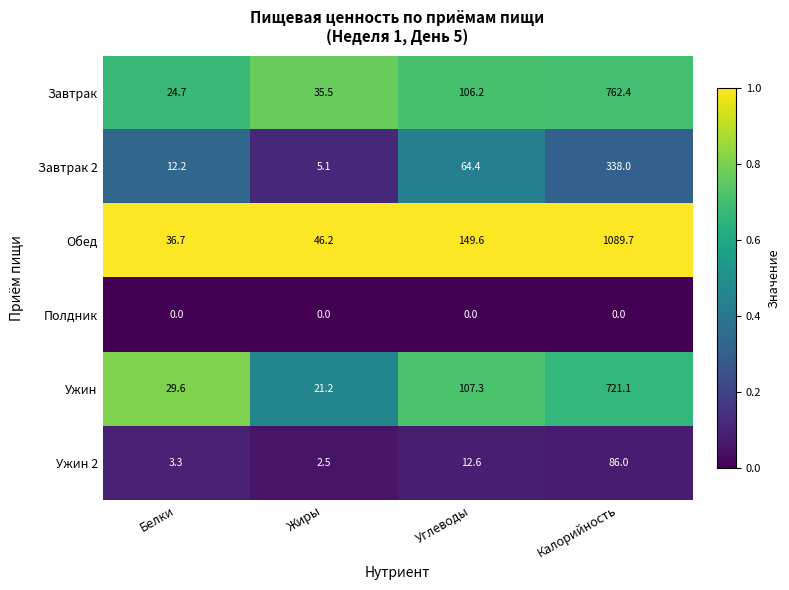

Is it true that Полдник equals 0.0 at Углеводы?

True